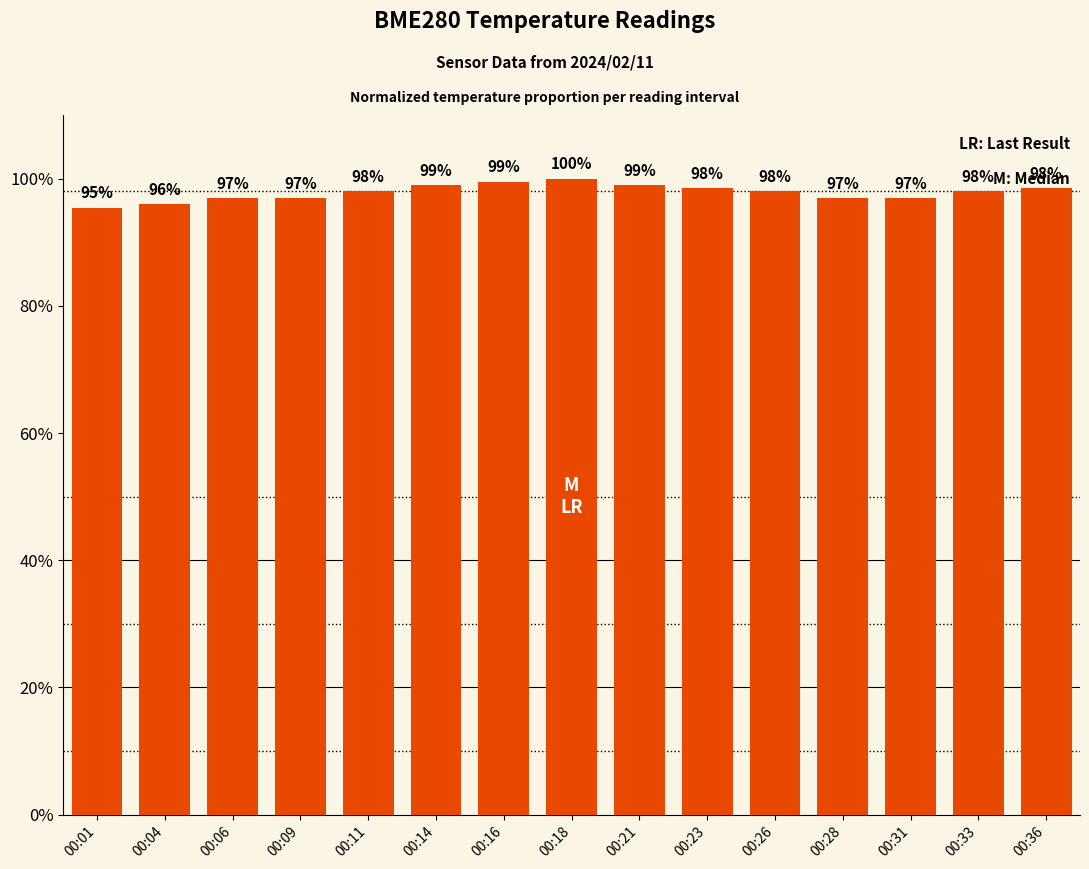

How many values are below 97?

6